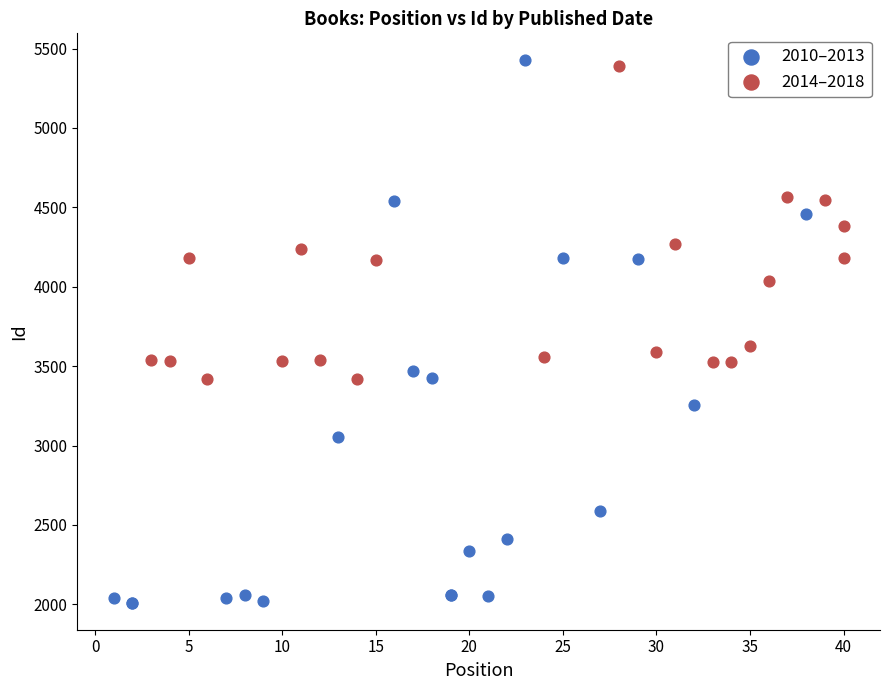

Which series contains the lowest Y value?

2010–2013